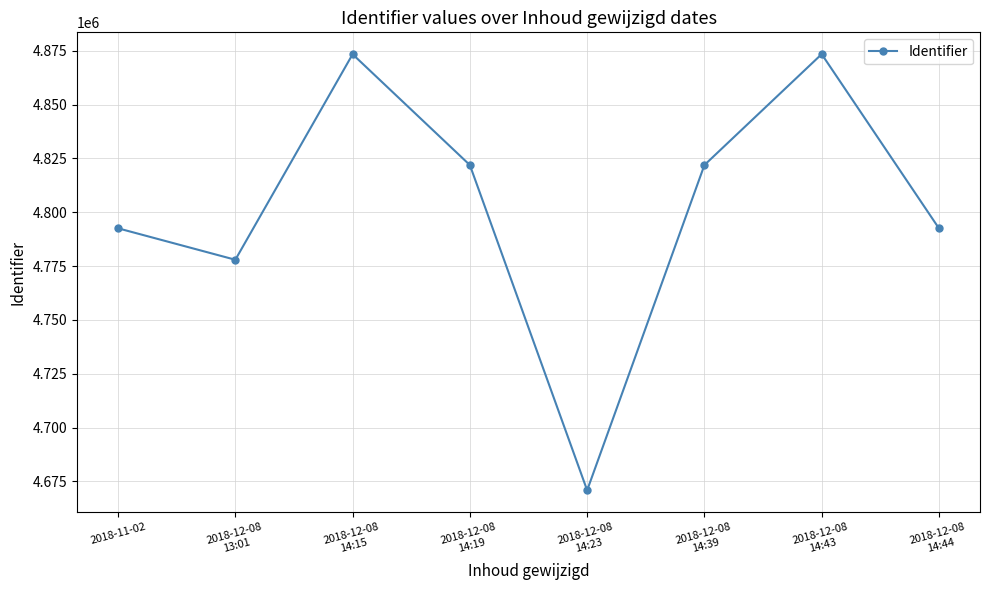

What is the difference between the maximum and minimum values?

202482